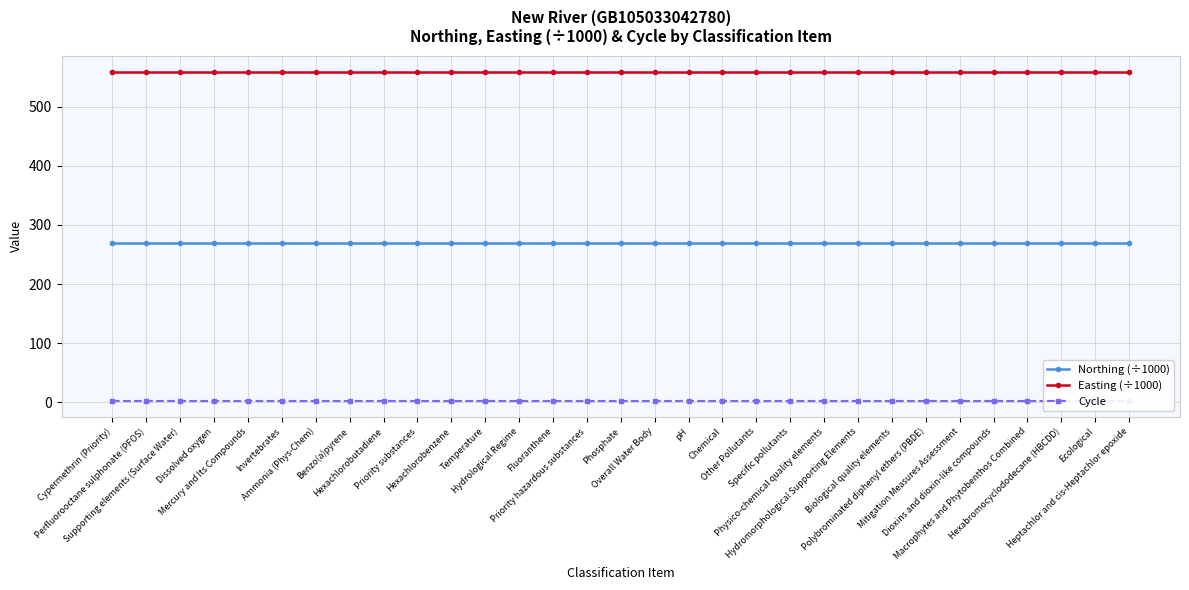

True or false: Cycle and Northing (÷1000) cross at least once.

False